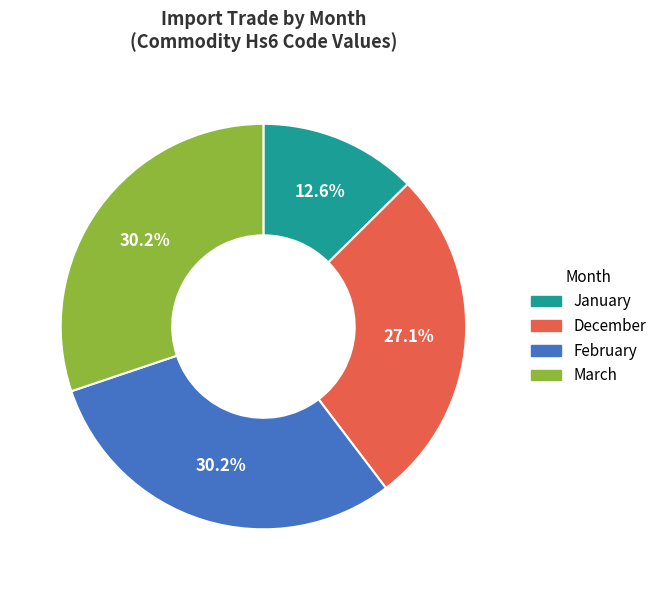

The January slice represents 13% of the pie. True or false?

True